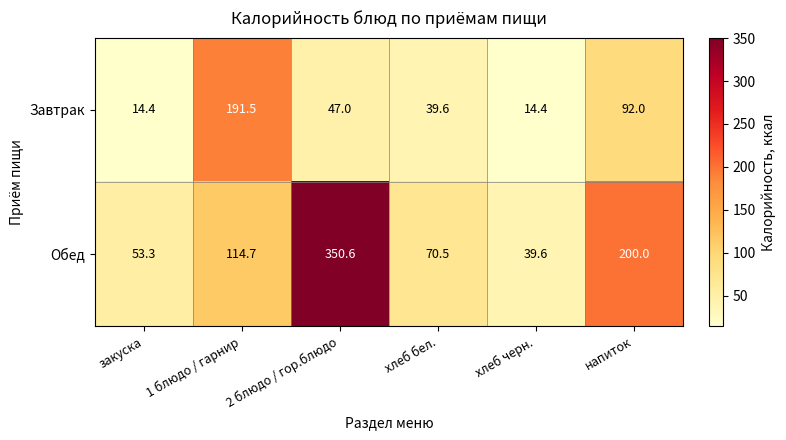

What is the difference between the maximum and minimum values in the Завтрак series?

177.1